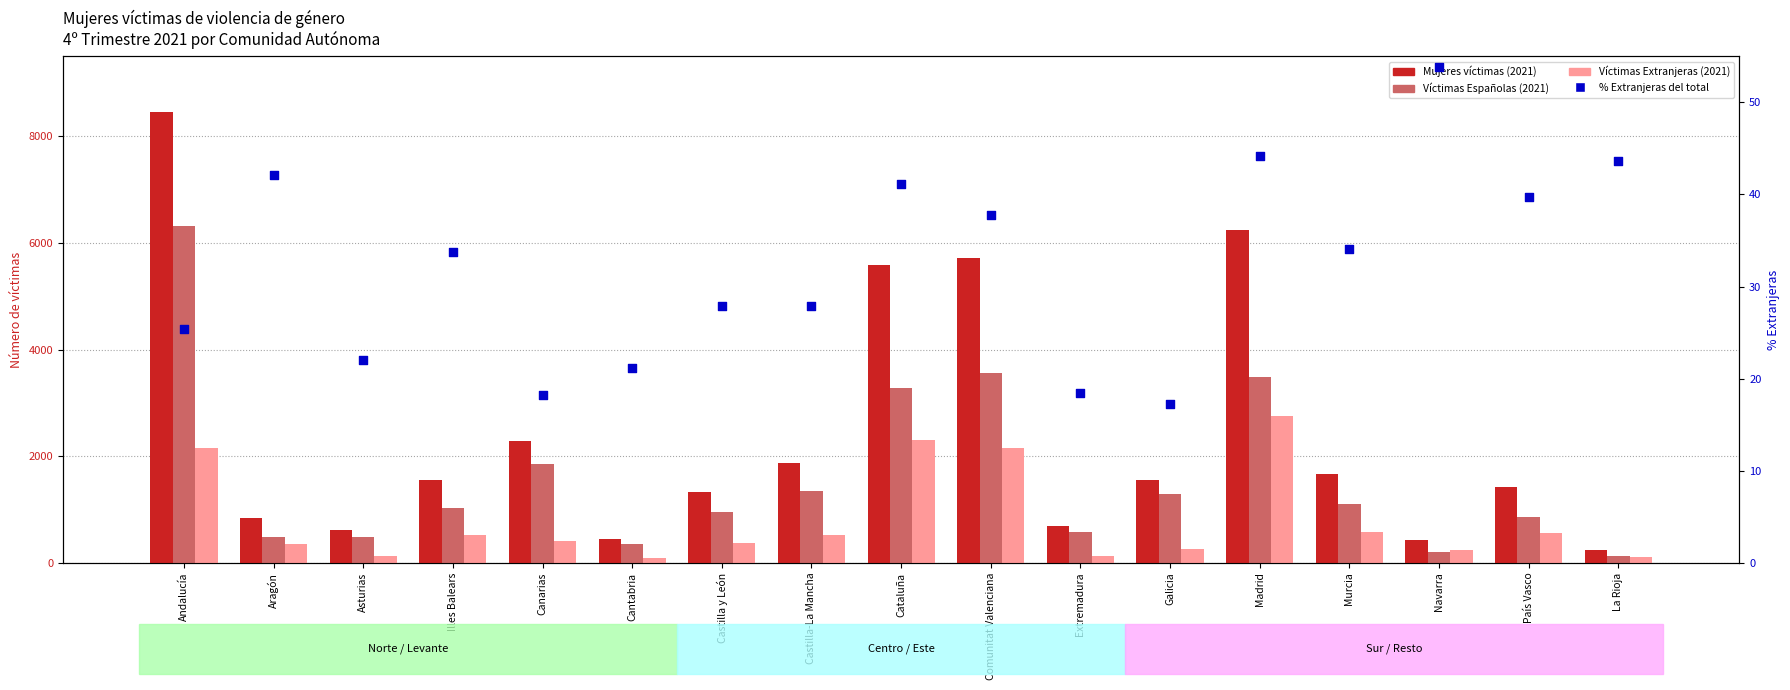

At how many categories does at least one series exceed 8169?

1